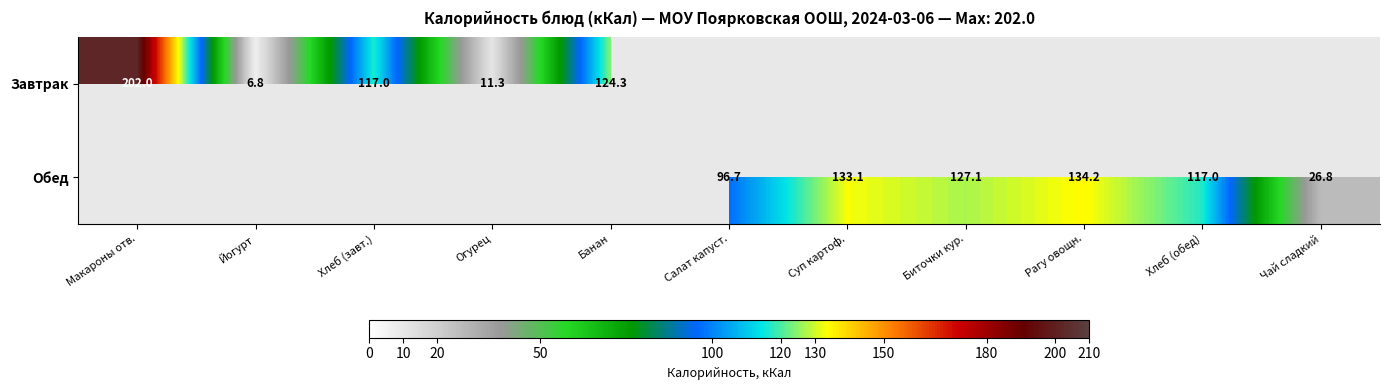

True or false: Обед has a value of 10.1 at Чай сладкий.

False